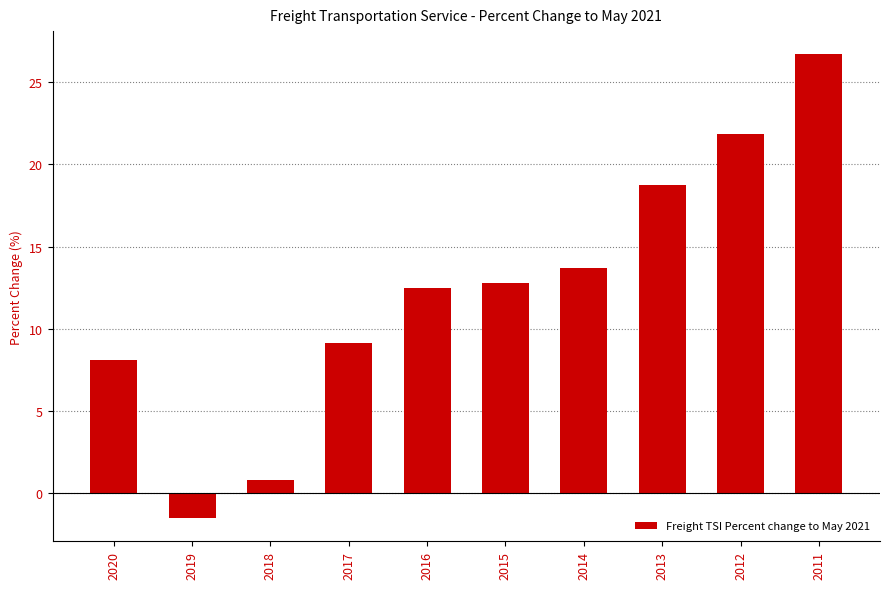

What is the difference between the maximum and second lowest values?

25.9